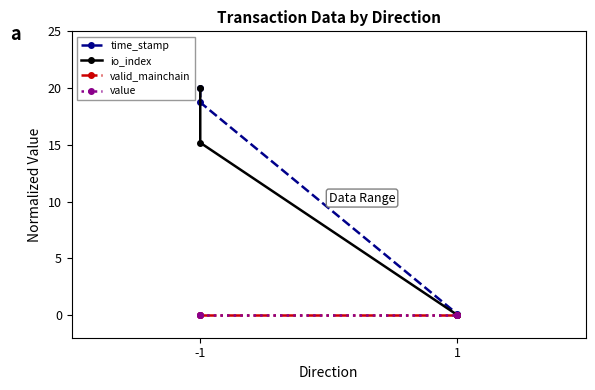

True or false: time_stamp and value intersect in this chart.

False